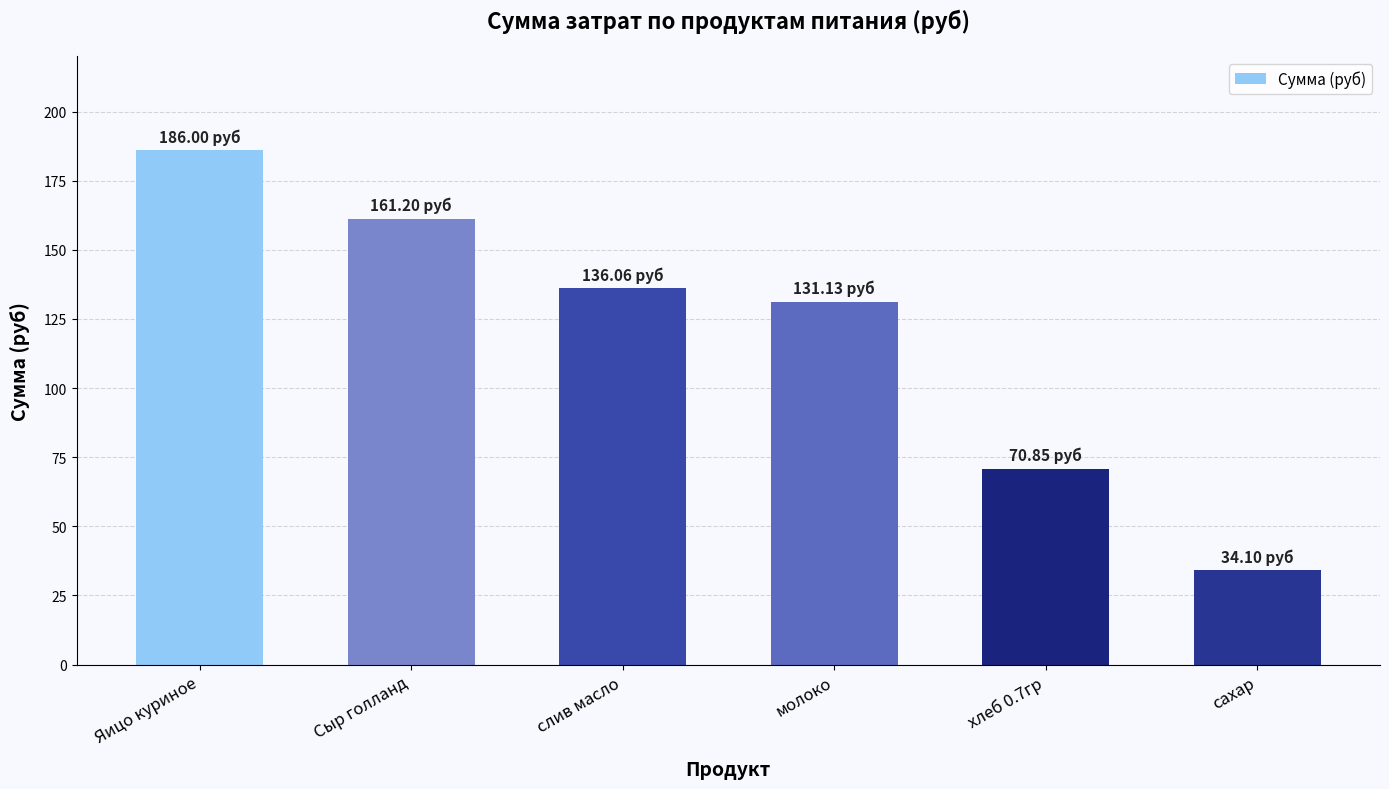

Reading left to right, what are all the values shown in this chart?

Яицо куриное=186.0	Сыр голланд=161.2	слив масло=136.1	молоко=131.1	хлеб 0.7гр=70.9	сахар=34.1